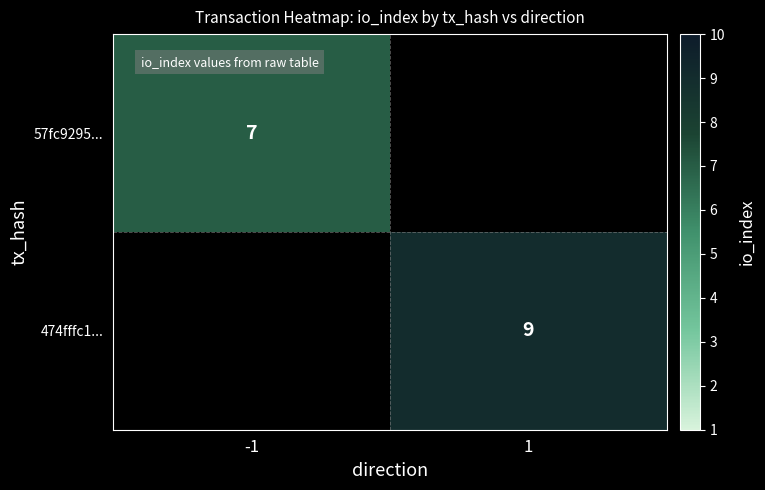

The value of 474fffc1... at 1 is 9. True or false?

True